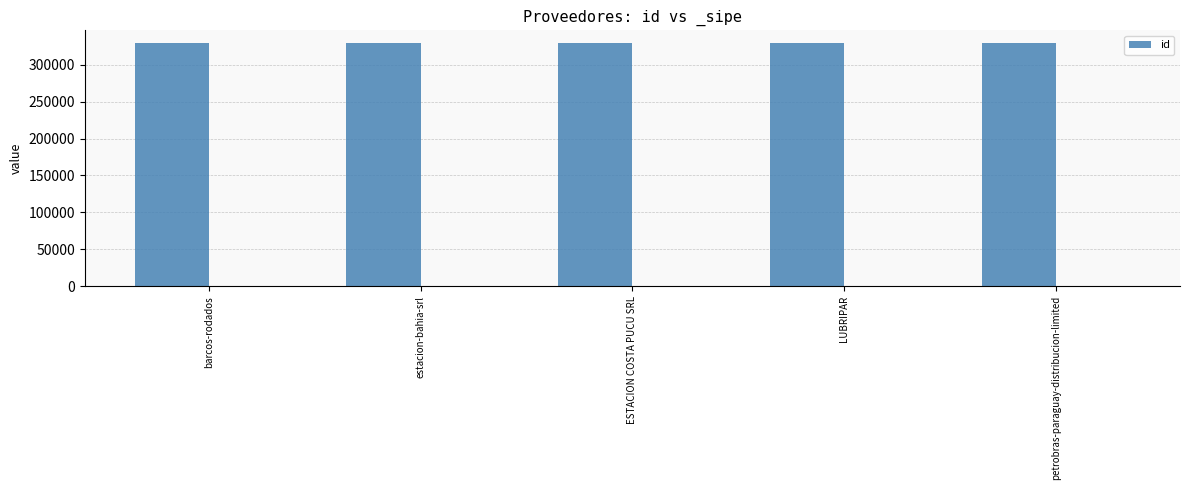

What is the value of the 2nd bar from the left?

330222